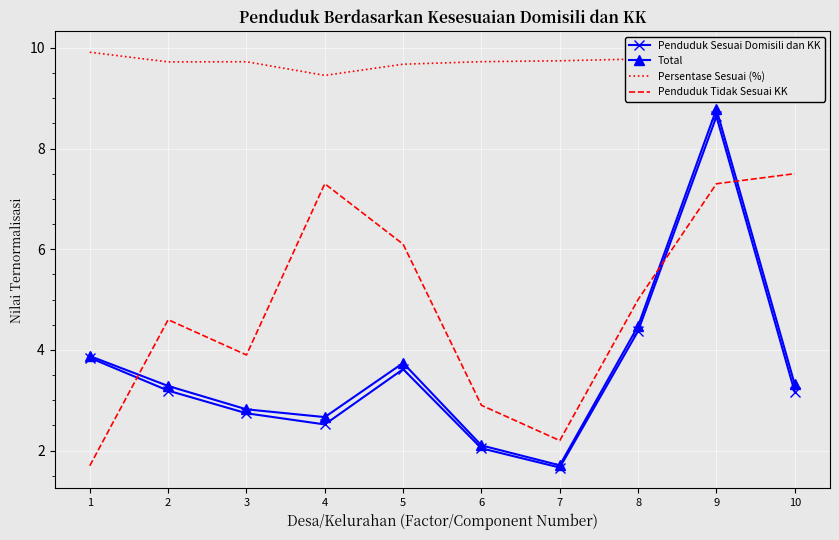

What is the total value across all series at 10?

23.5